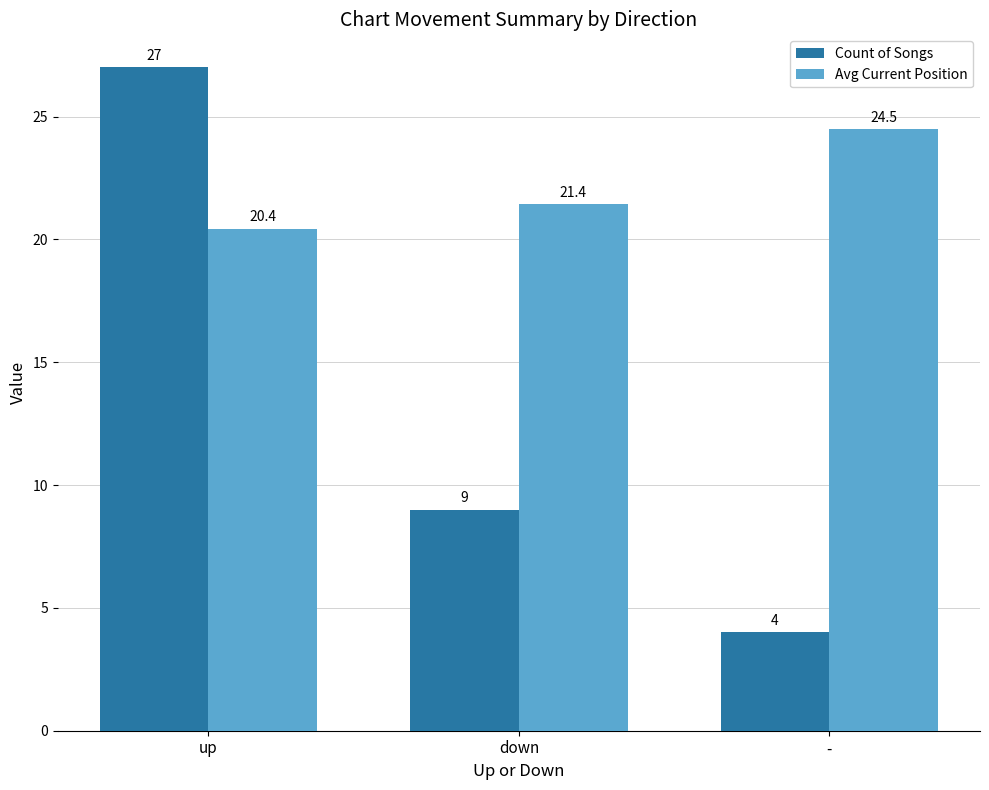

The Count of Songs series shows 1.4 at -. True or false?

False